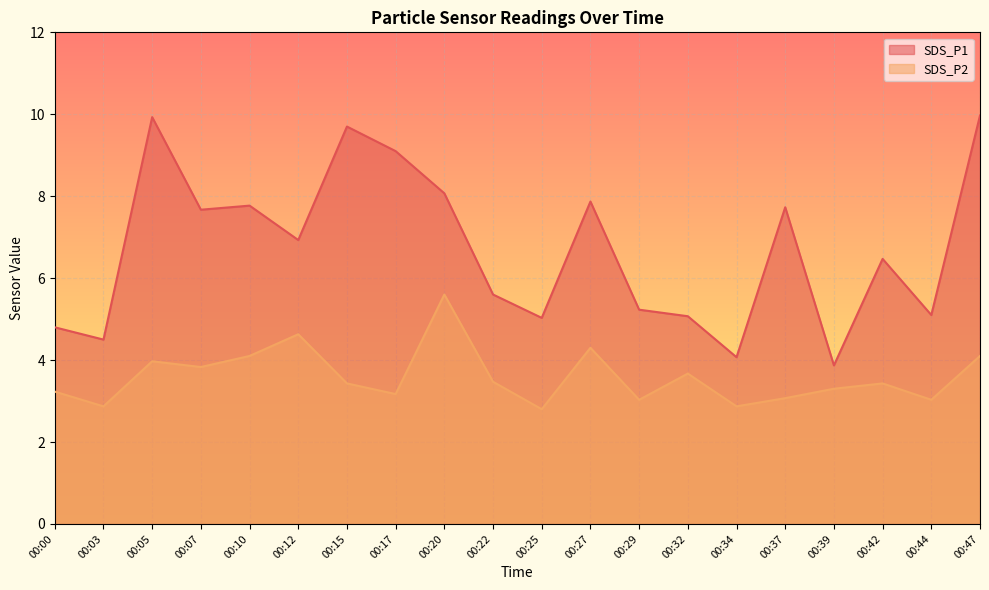

What is the difference between the SDS_P1 values at 00:44 and 00:00?

0.3